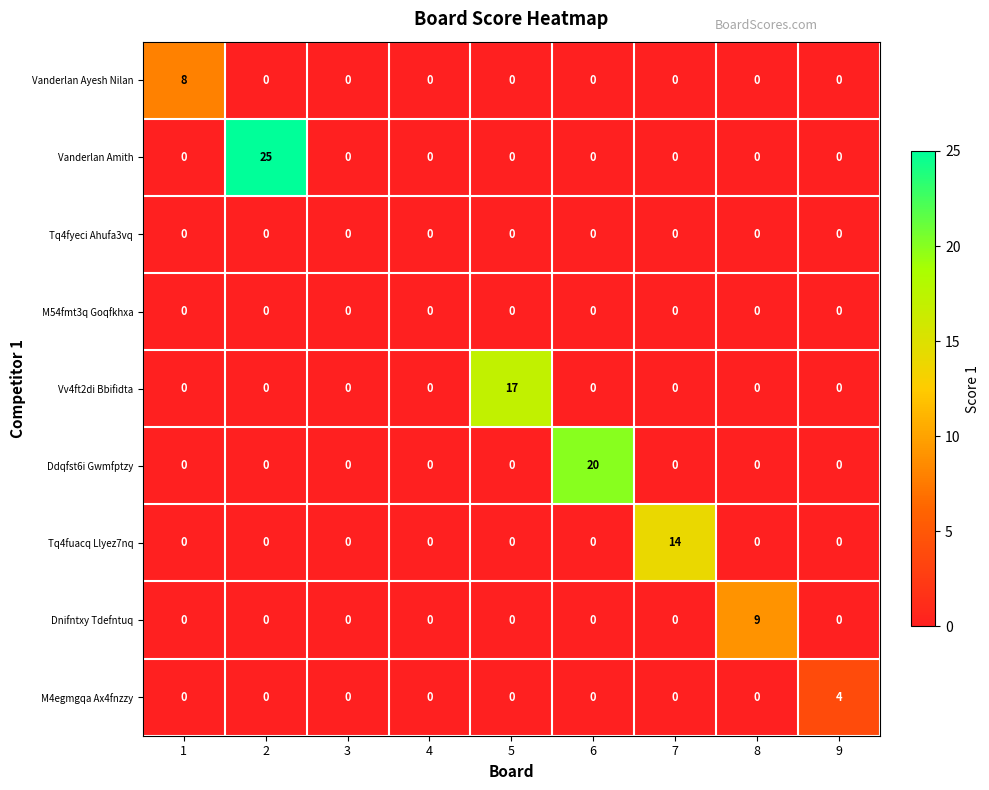

At how many categories does at least one series exceed 1?

7